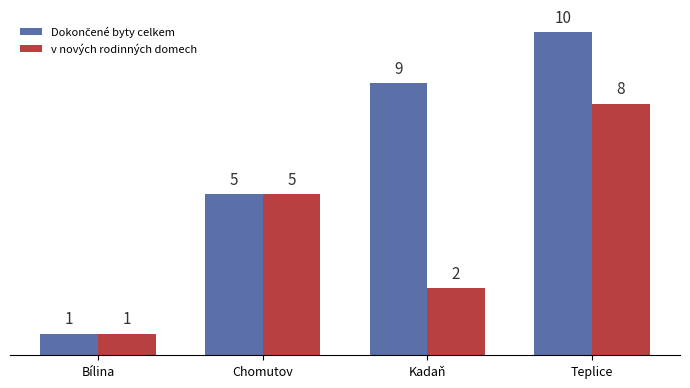

Are the bars horizontal?

No